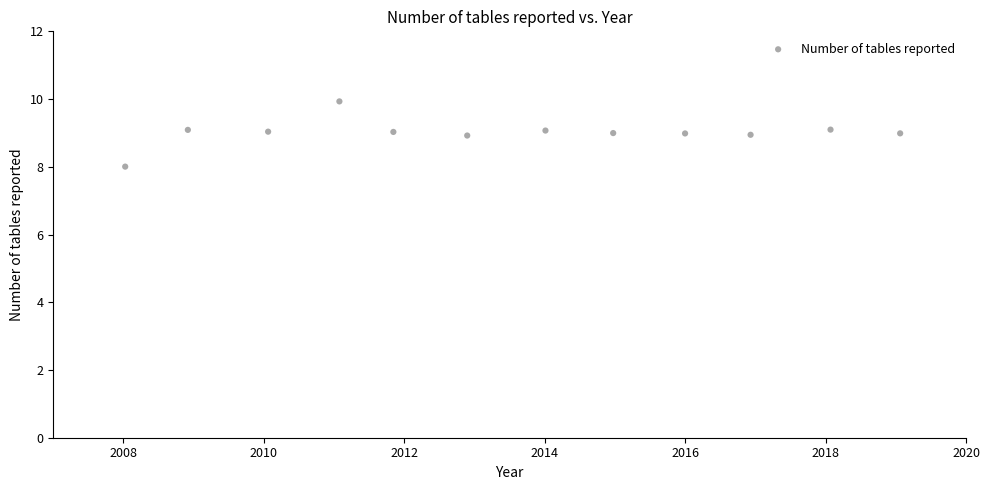

What is the average Y value?

9.0